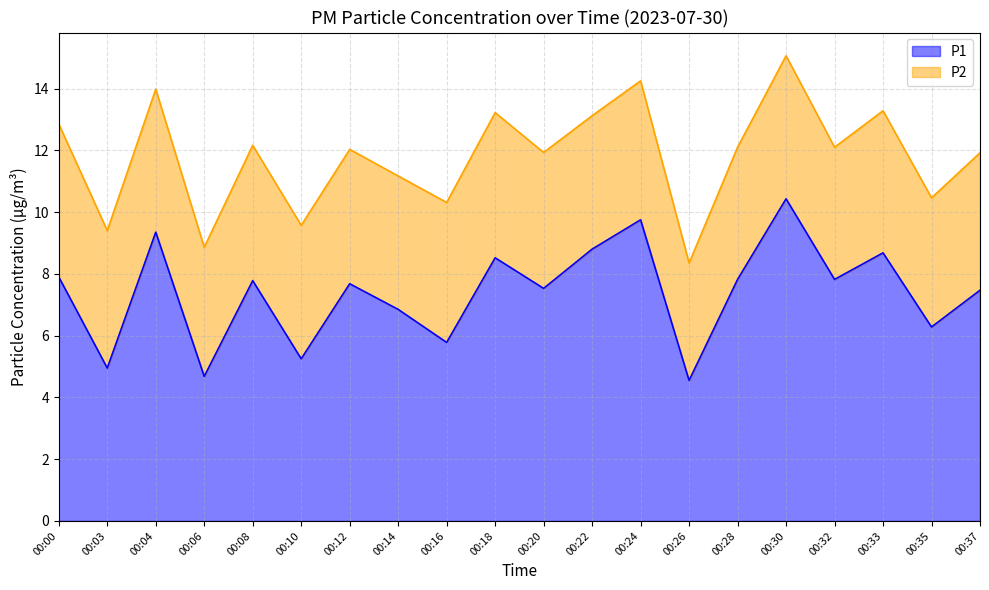

Where is the data nearest to the value 7?

00:14